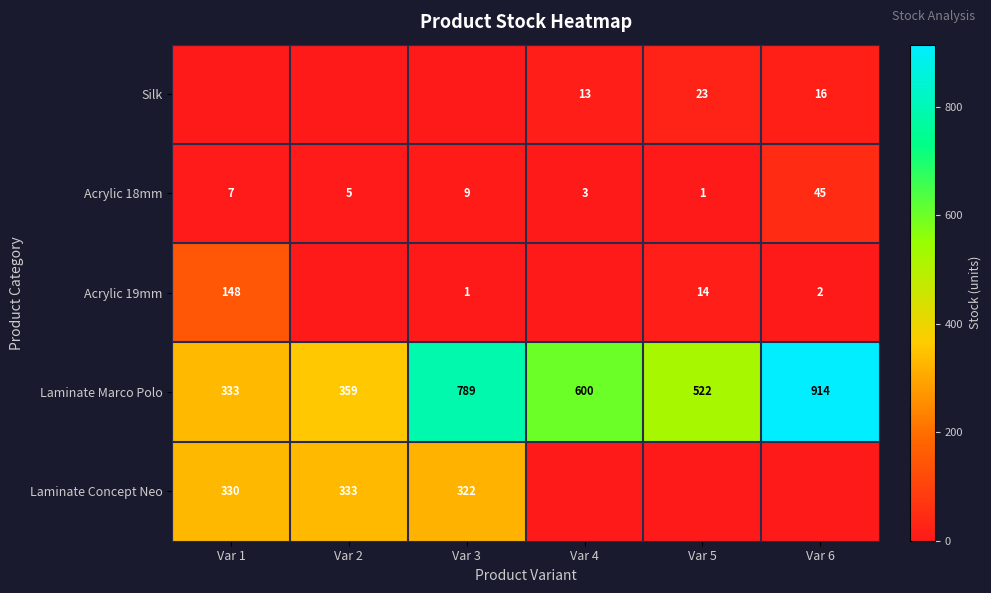

At which label does Acrylic 18mm reach its peak?

Var 6